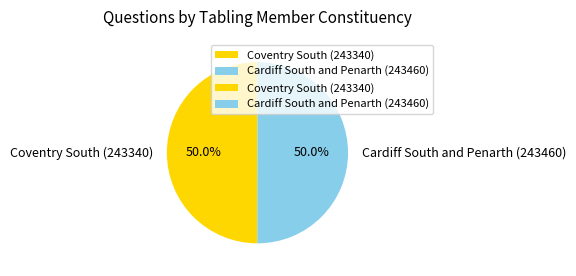

True or false: Cardiff South and Penarth (243460) accounts for 50% of the total.

True